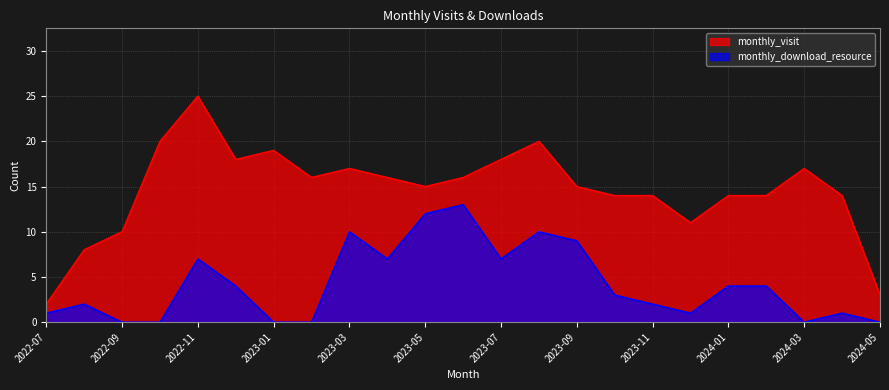

What is the difference between the maximum and minimum values in the monthly_download_resource series?

13